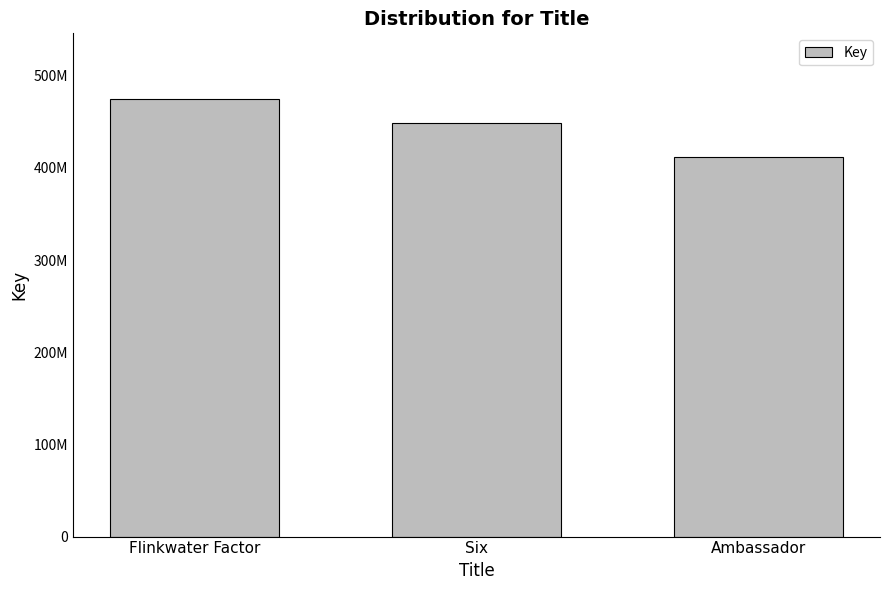

What is the difference between the maximum and minimum values?

62513951